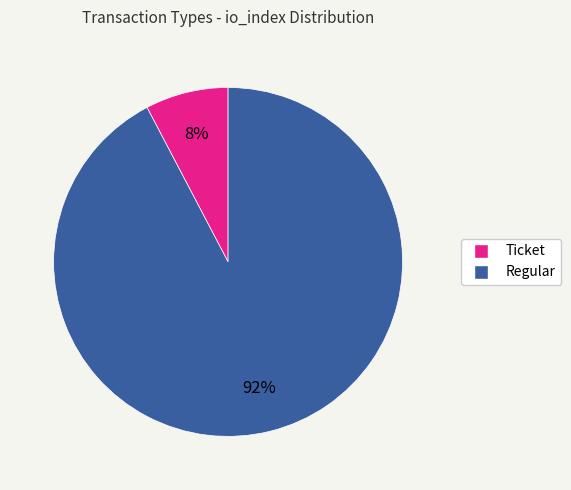

Rank the categories by value from highest to lowest.

Regular, Ticket